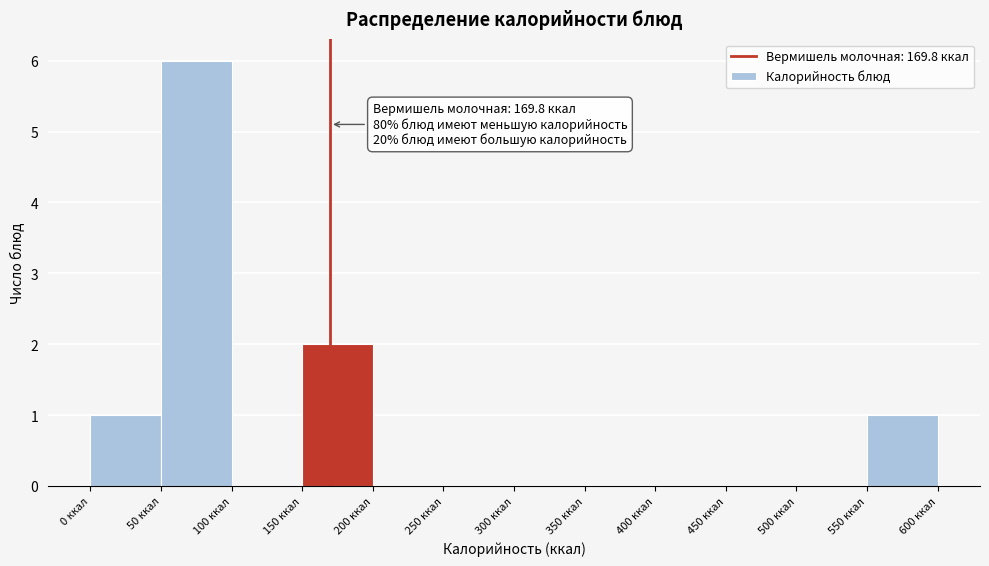

Over which range of the x-axis is the bar tallest?

50 to 100